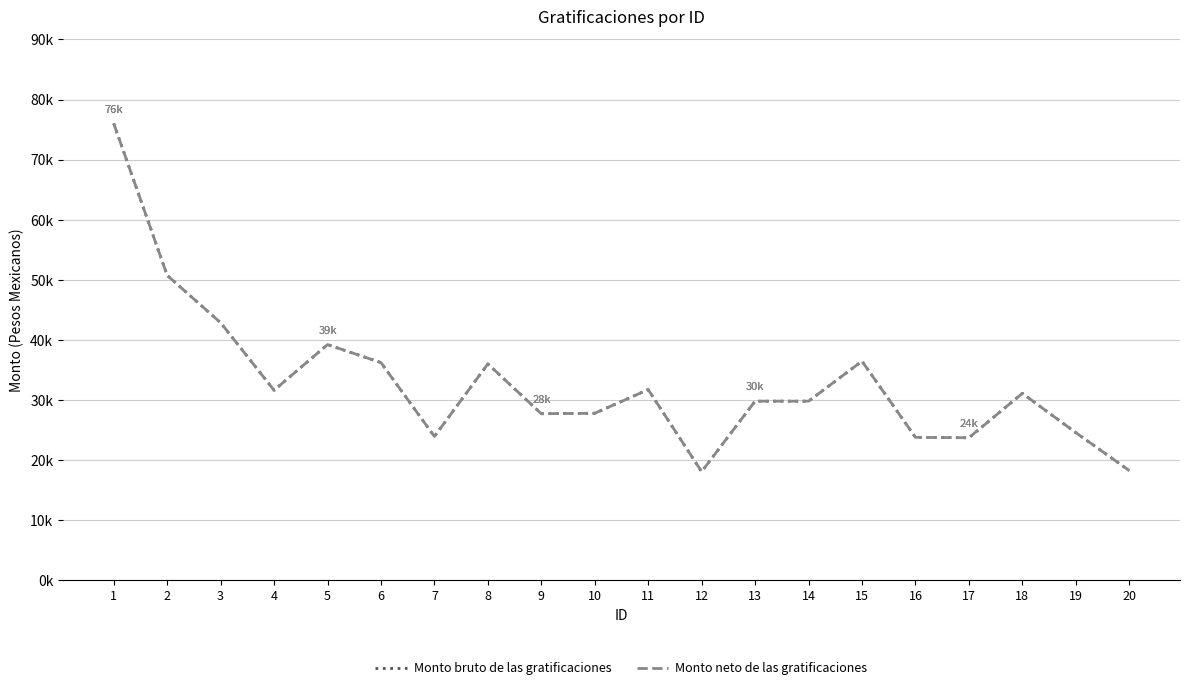

Is this an area chart (filled region under the line)?

No